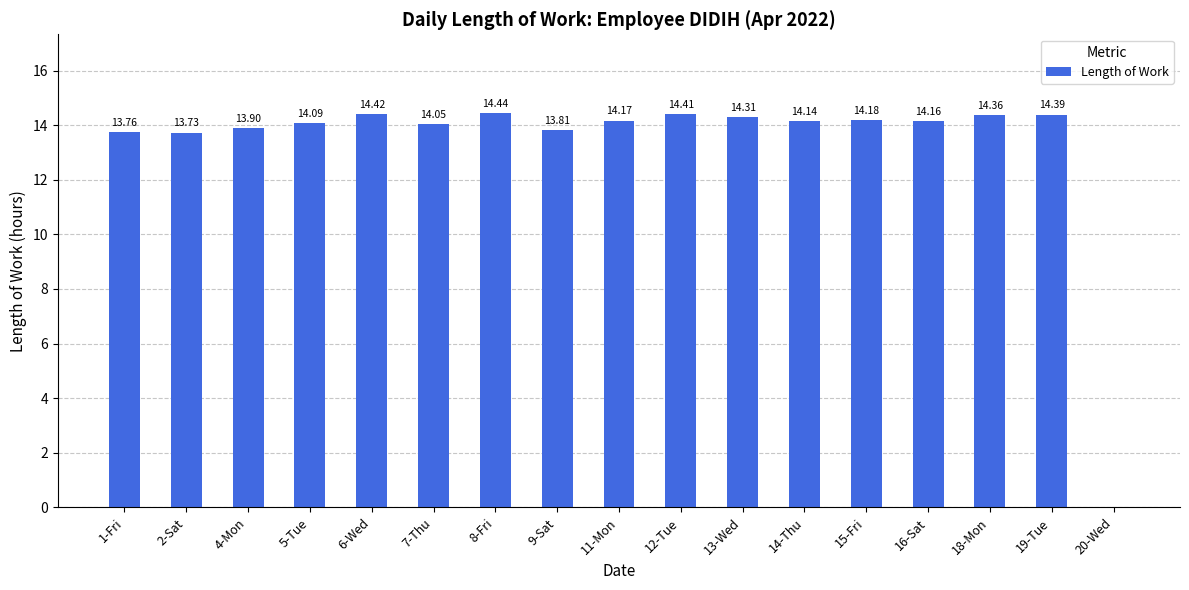

What is the ratio of the value at 16-Sat to the value at 8-Fri?

1.0